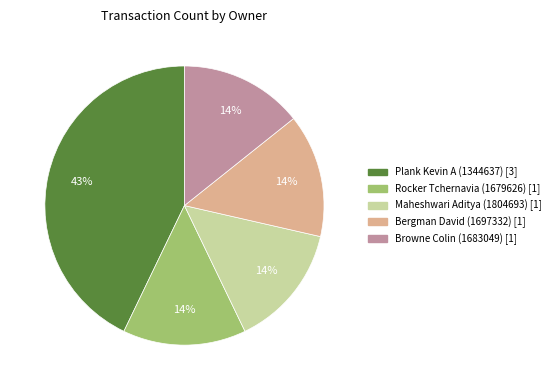

Approximately how many times larger is the value at Rocker Tchernavia (1679626) compared to Bergman David (1697332)?

1.0